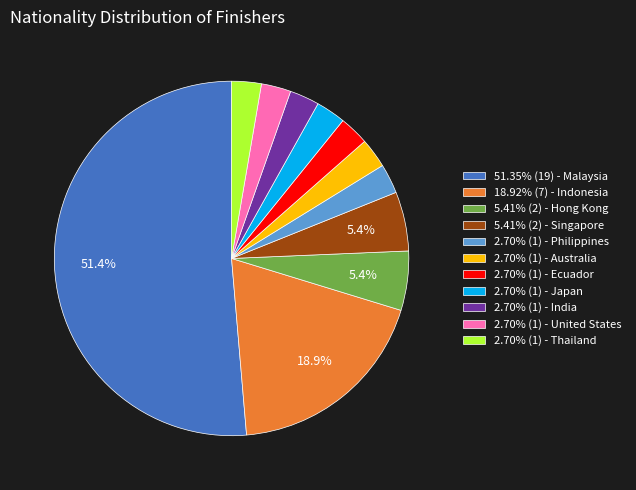

How many slices are in this pie chart?

11